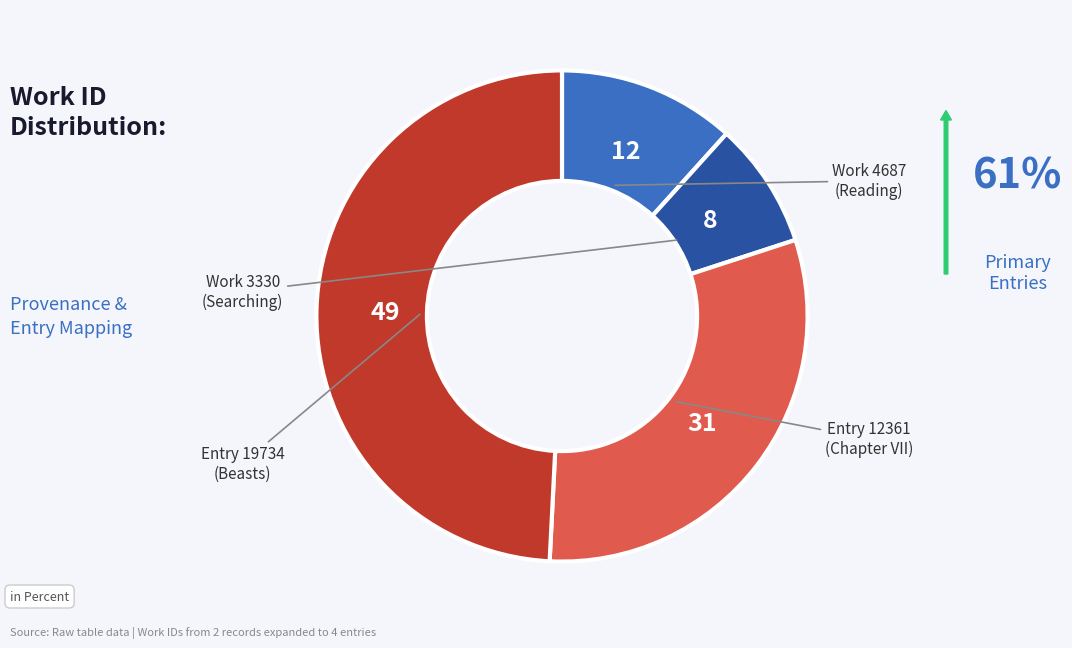

How many slices are in this pie chart?

4